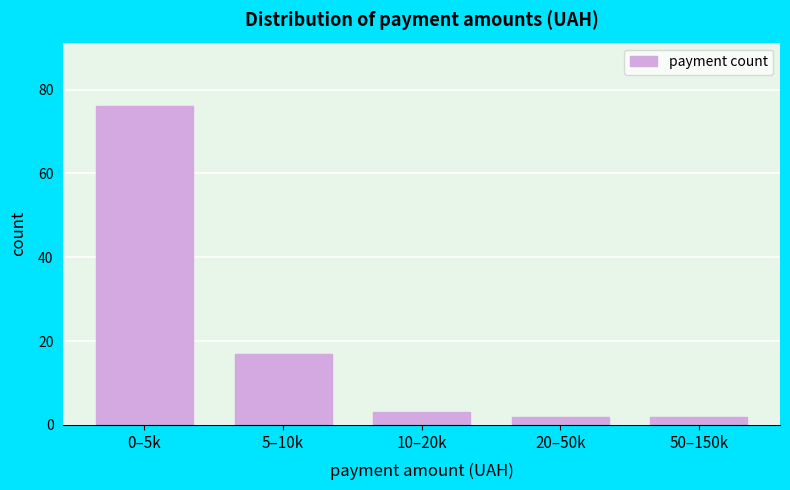

Reading left to right, what are all the values shown in this chart?

76	17	3	2	2